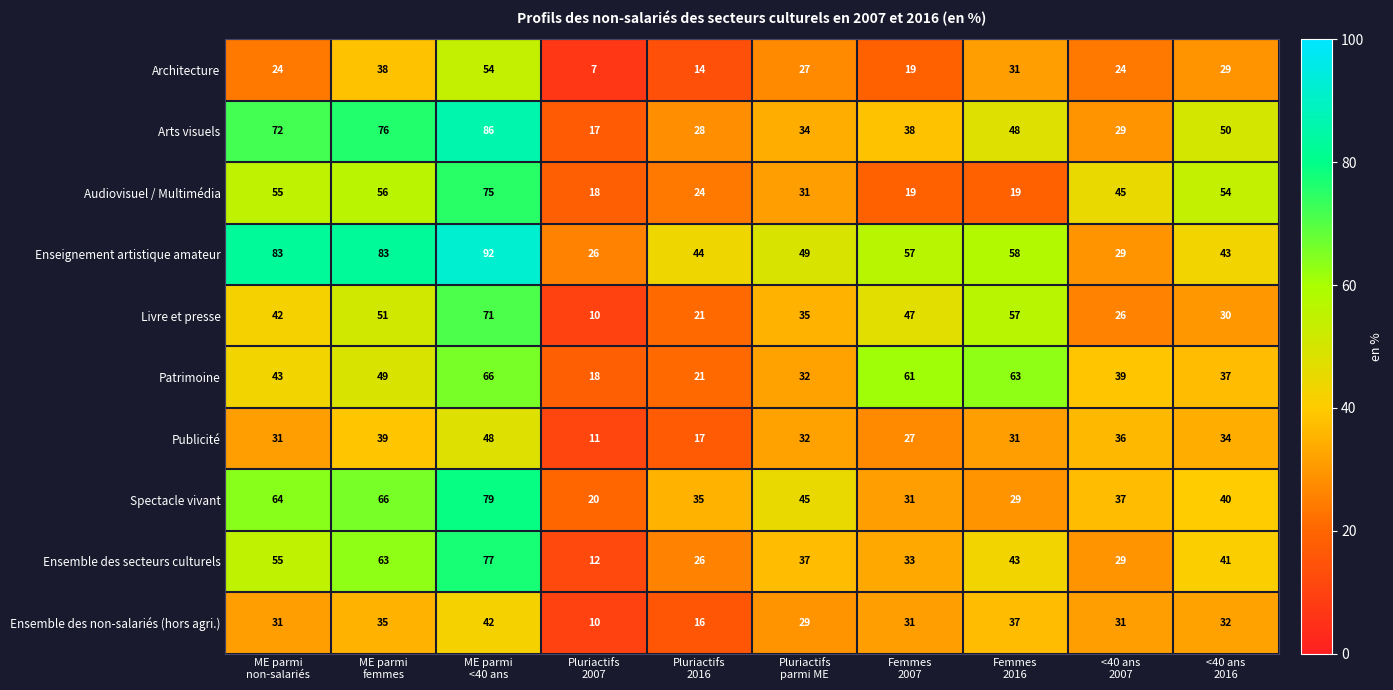

How many categories are shown in the chart?

10